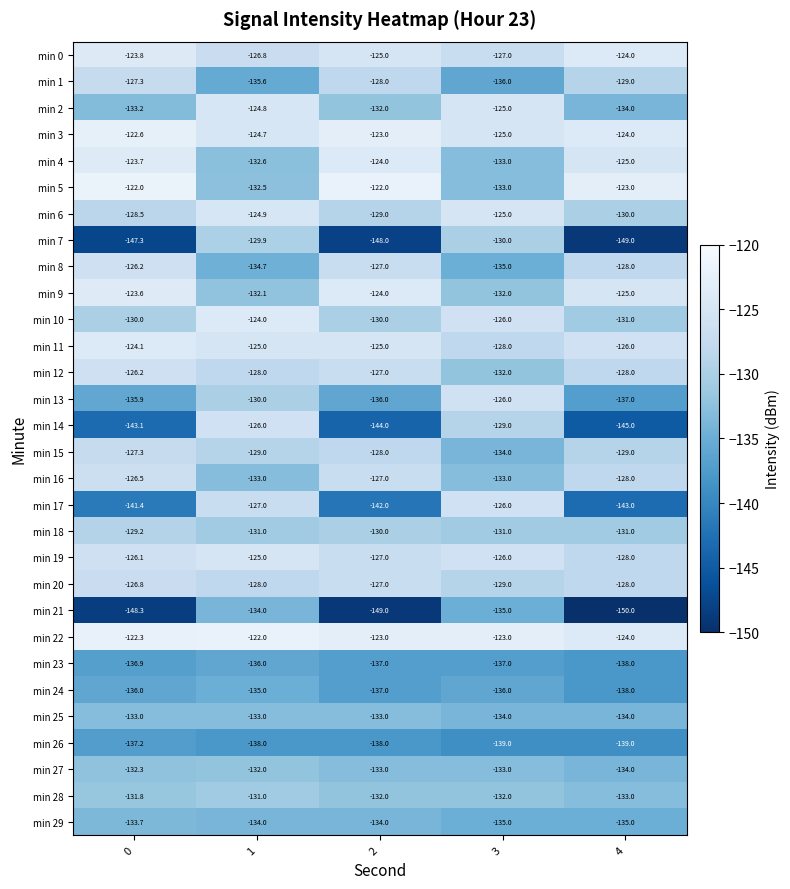

How many series are shown in this chart?

30